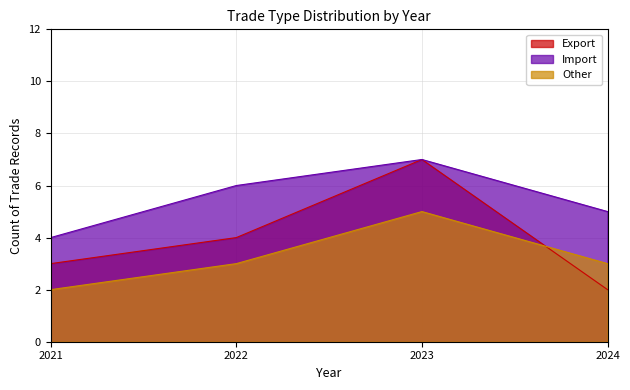

How many series are shown in this chart?

3